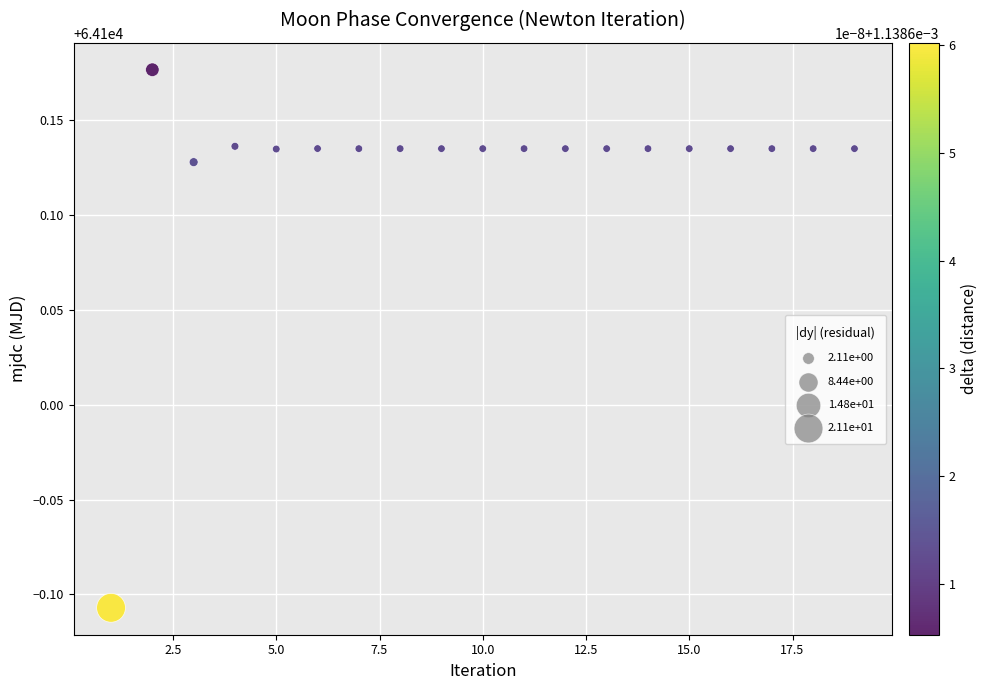

What is the range of X values (max minus min)?

18.0